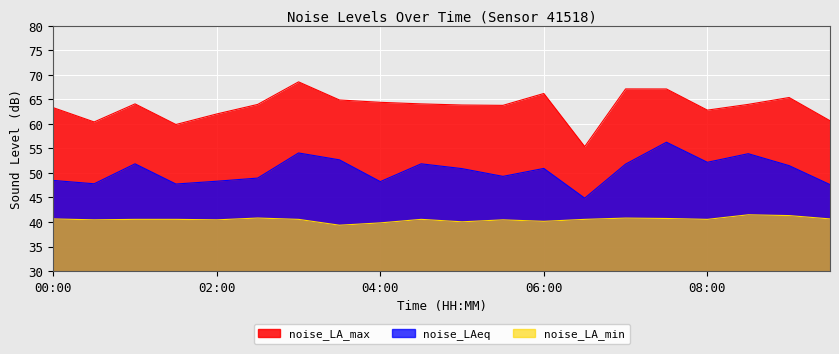

Which has a higher value, 03:30 or 00:30?

03:30